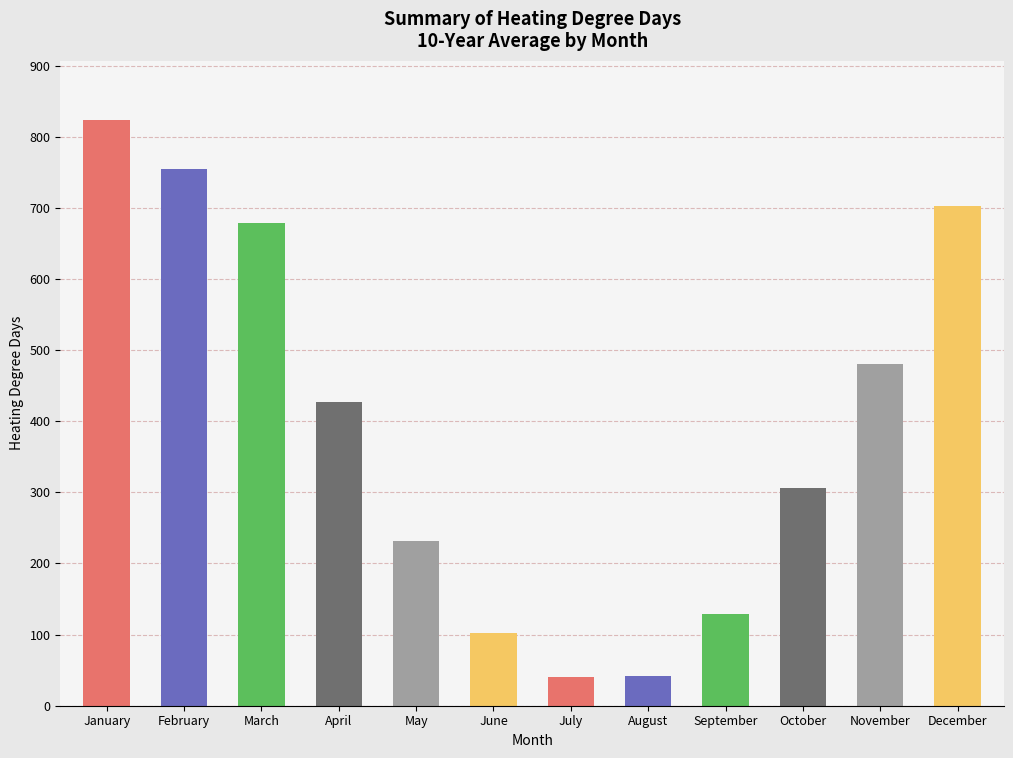

What value does the data have at April?

427.2